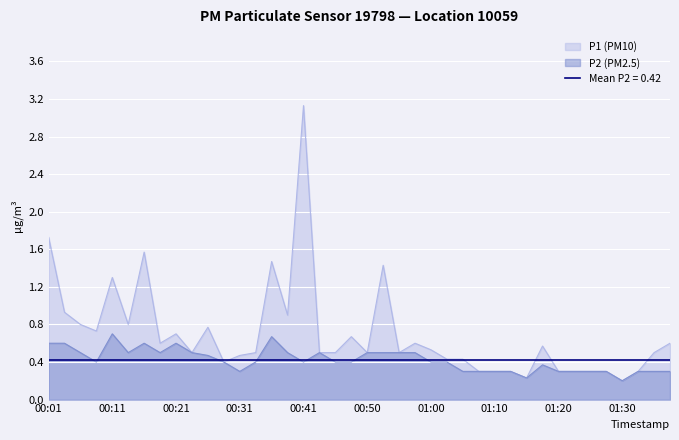

What is the value of the P1 point at the 35th from the left?

0.3